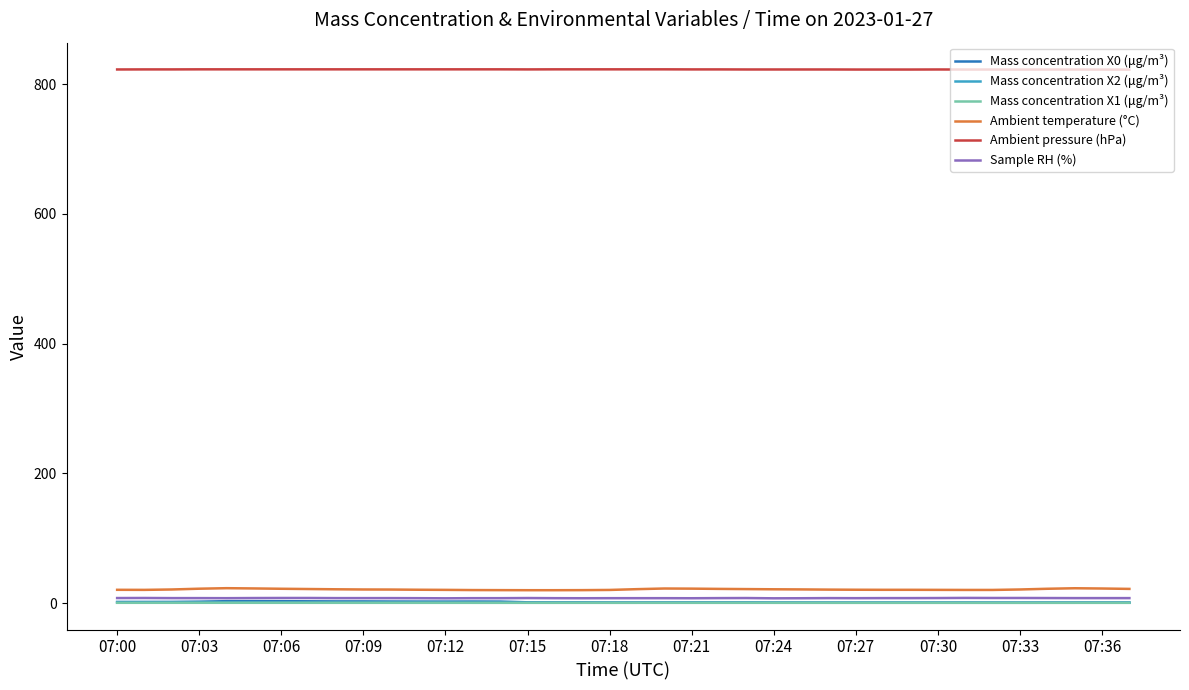

What is the average value of the Sample RH (%) series?

7.7